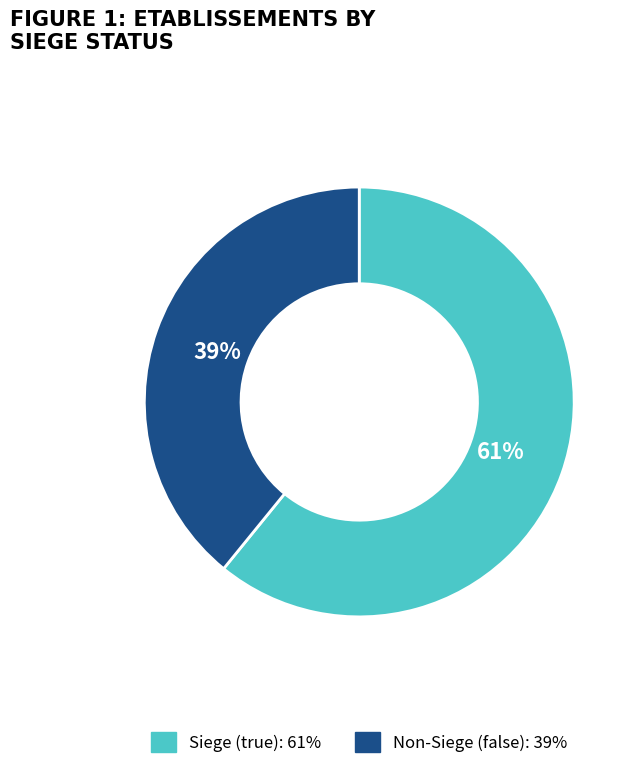

Does any single category account for the majority?

Yes